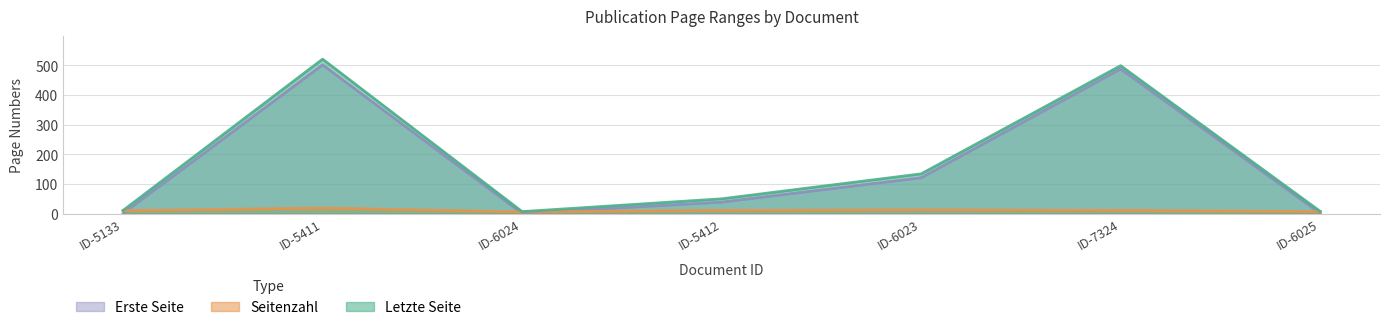

Rank the series at ID-5412 from lowest to highest value.

Seitenzahl, Erste Seite, Letzte Seite